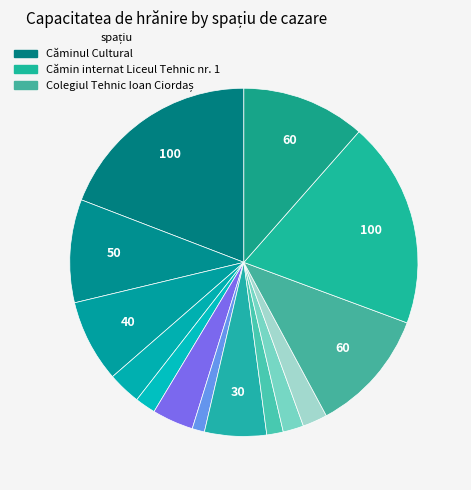

How many slices are in this pie chart?

14